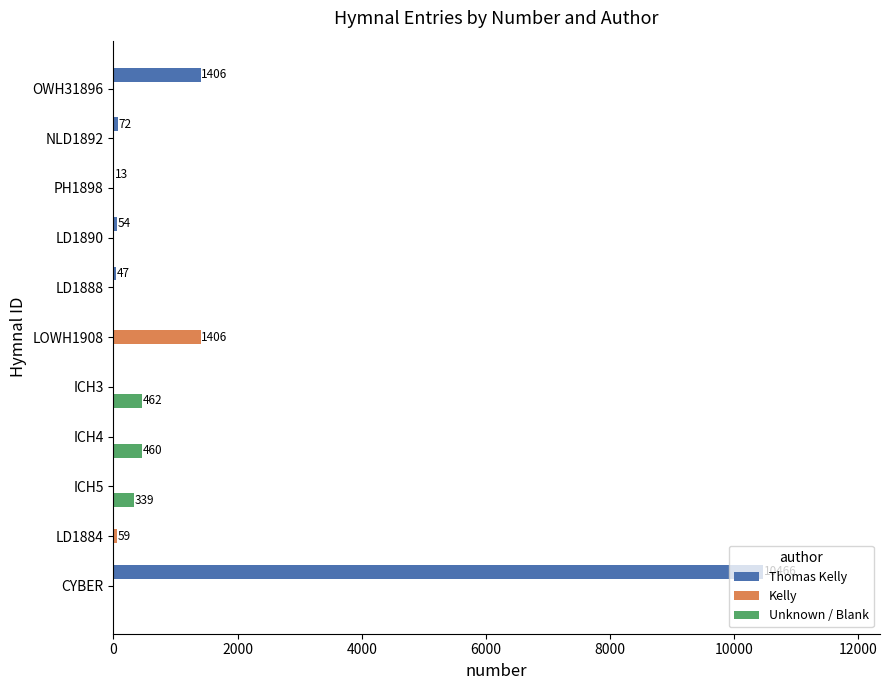

The Kelly series shows 0 at LD1890. True or false?

True